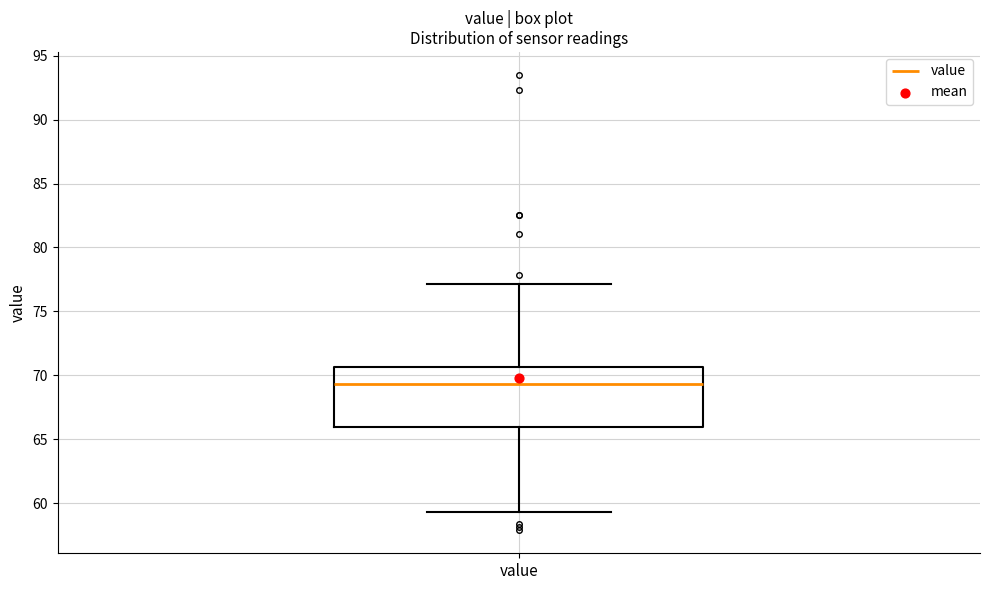

Where does the median line of the box for value sit on the y-axis? The values are not printed on the chart, so give them approximately, as read against the axis.

69.5